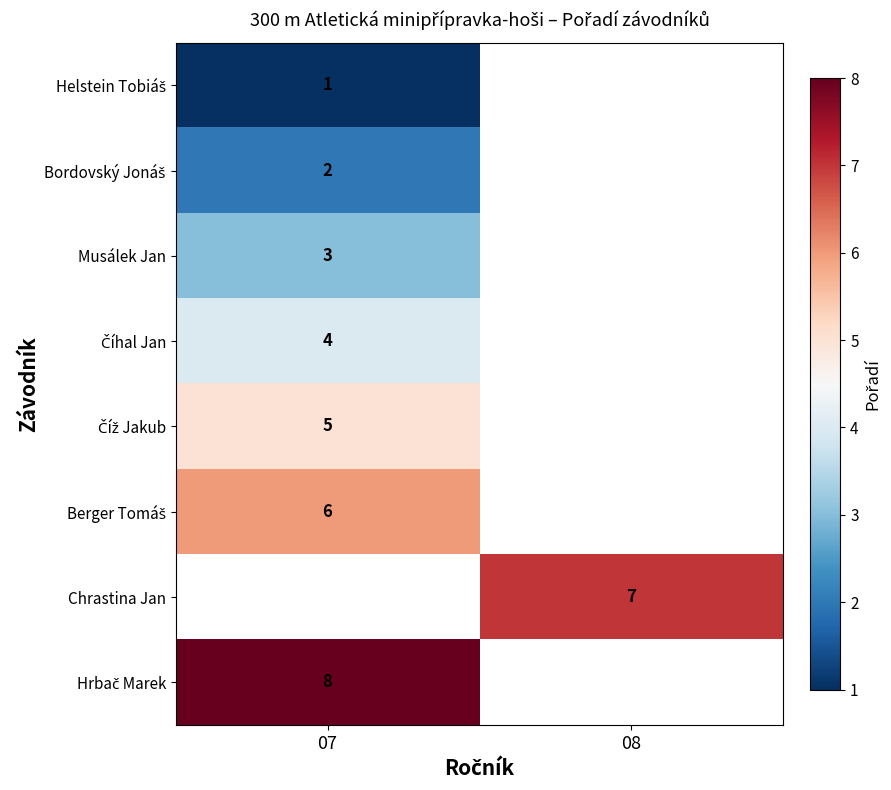

At how many categories does at least one series exceed 4?

2